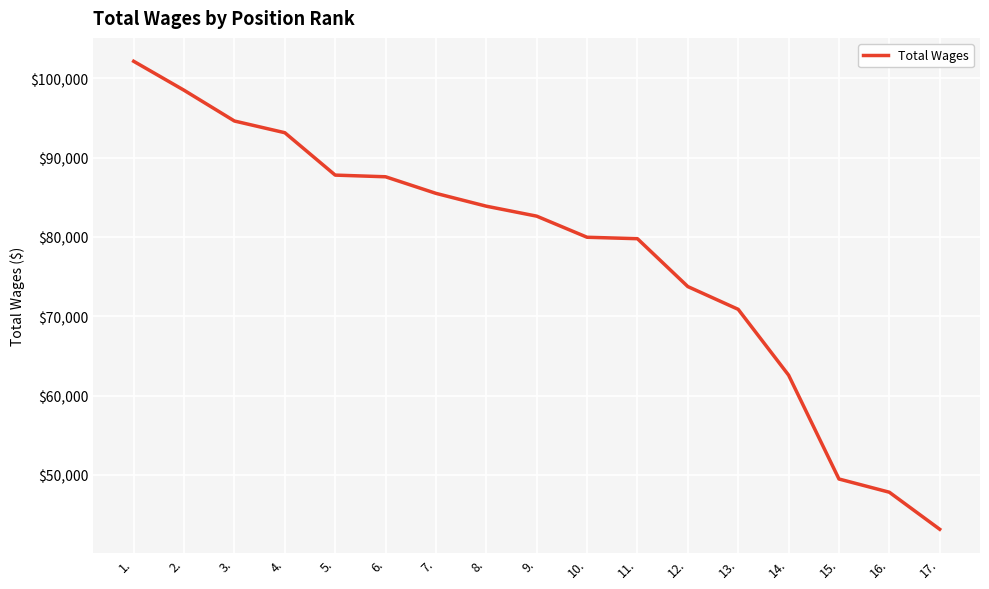

Which category has the lowest value across all series?

17.